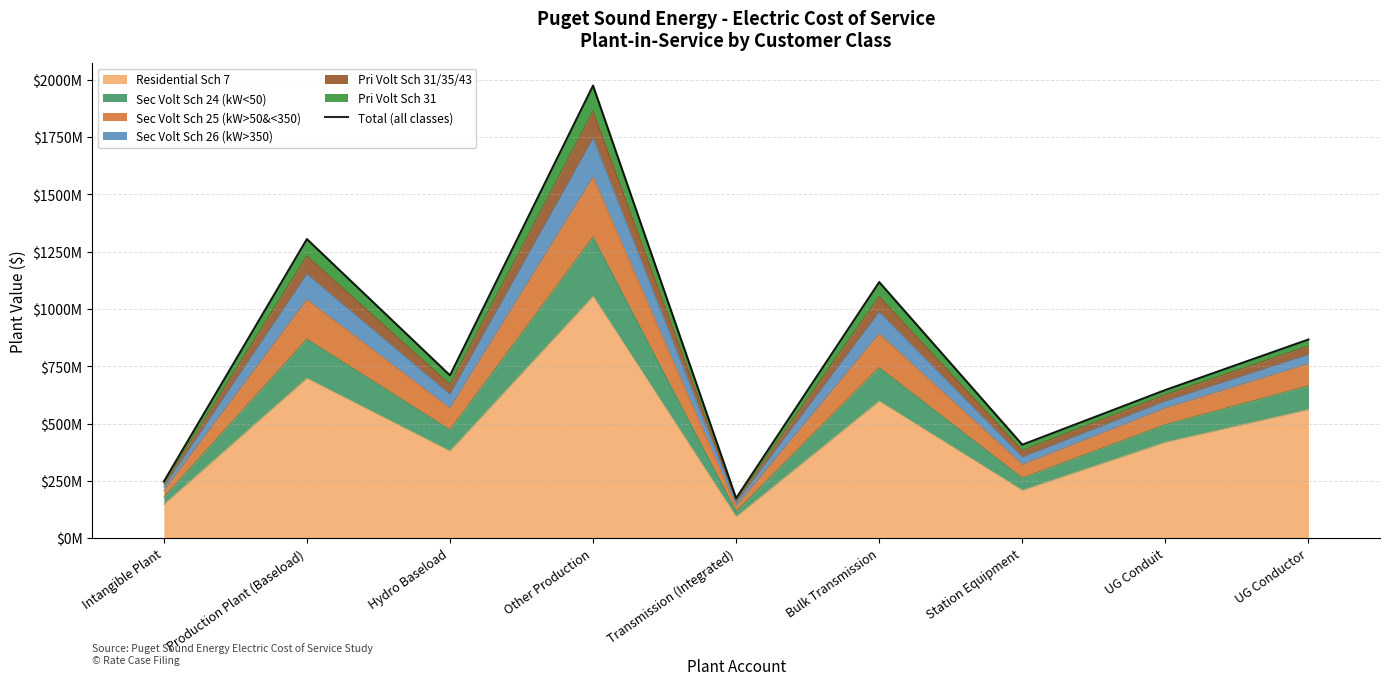

What is the difference between the values at UG Conduit and Station Equipment?

238672107.3